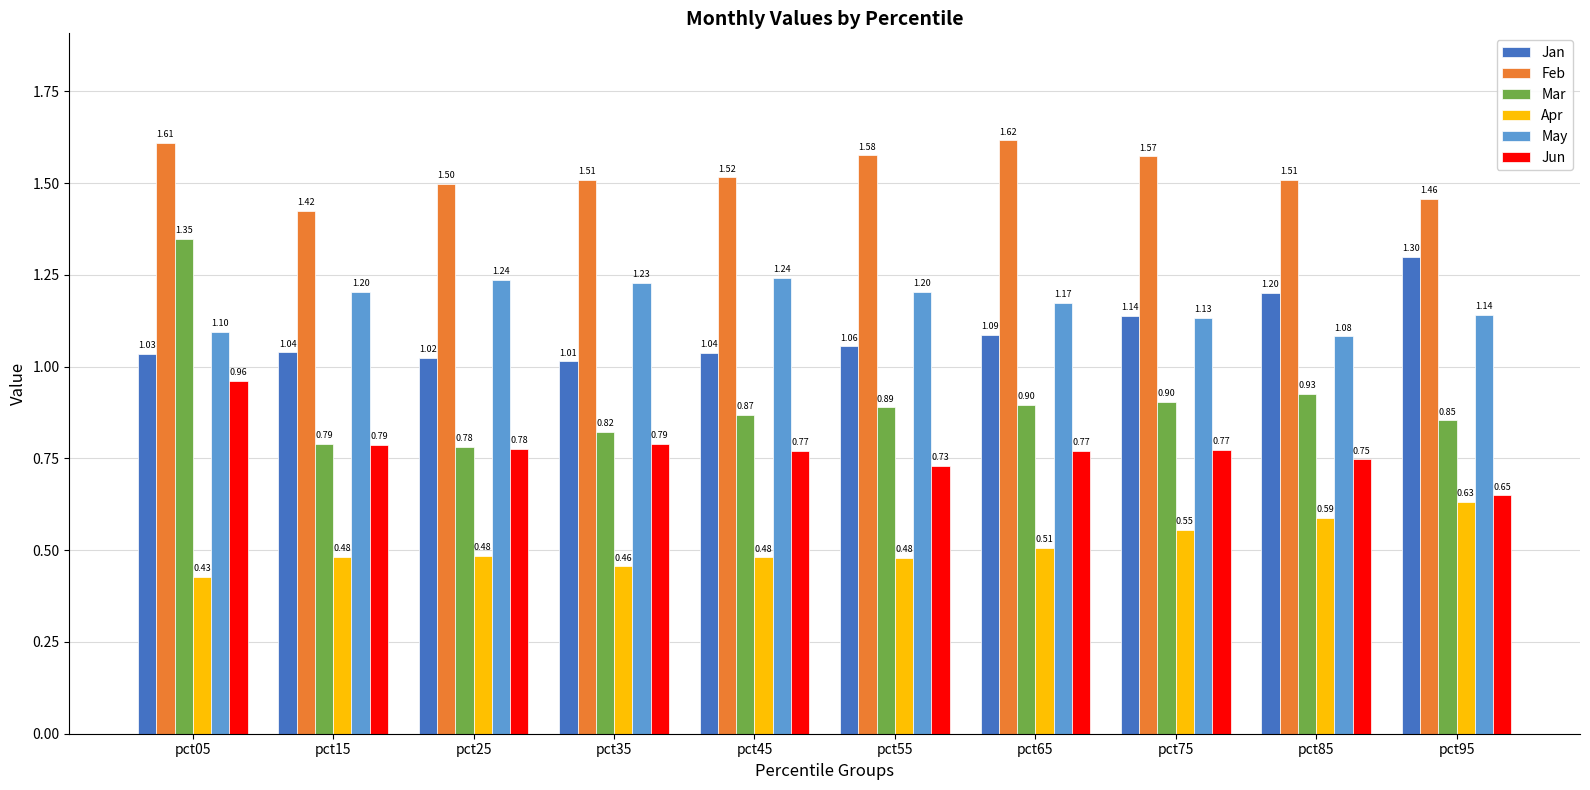

Which series has the widest spread of values?

Mar